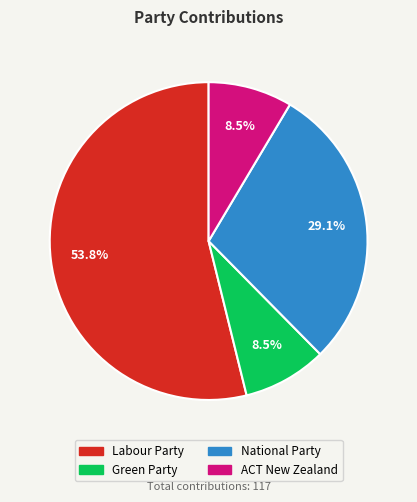

Combined, do Green Party and Labour Party account for over 50%?

Yes